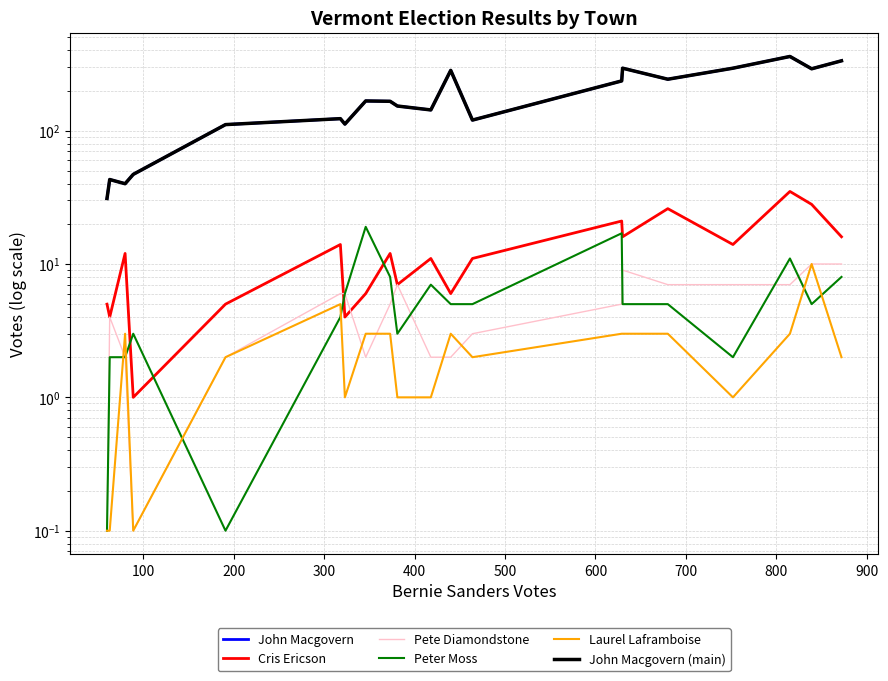

At how many categories does at least one series exceed 351?

1